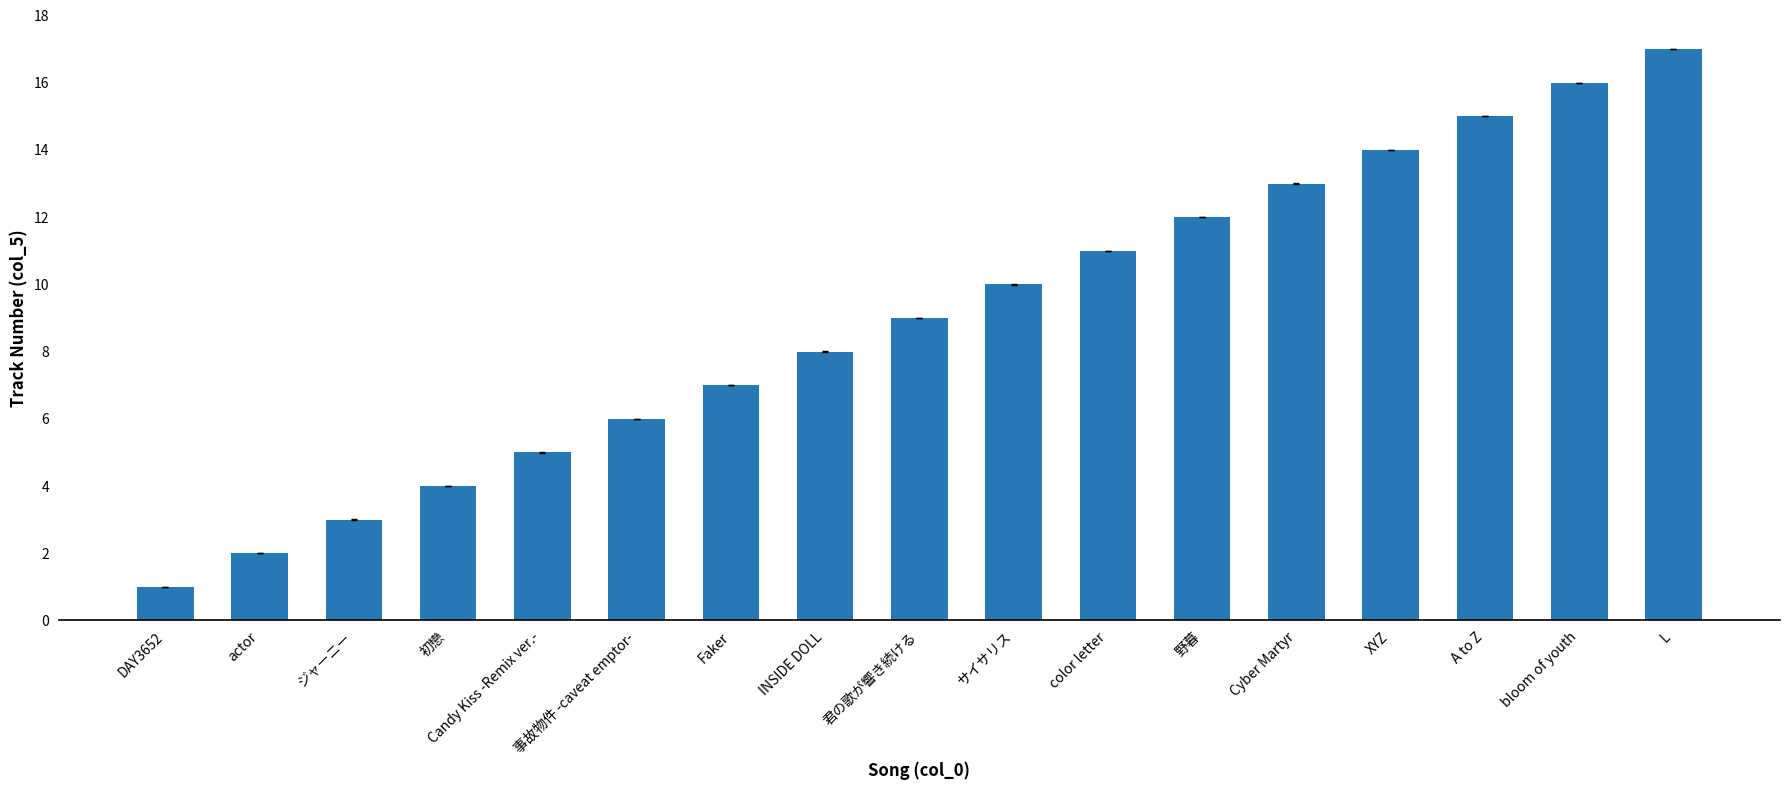

What is the change in value from 初戀 to 野暮?

+8